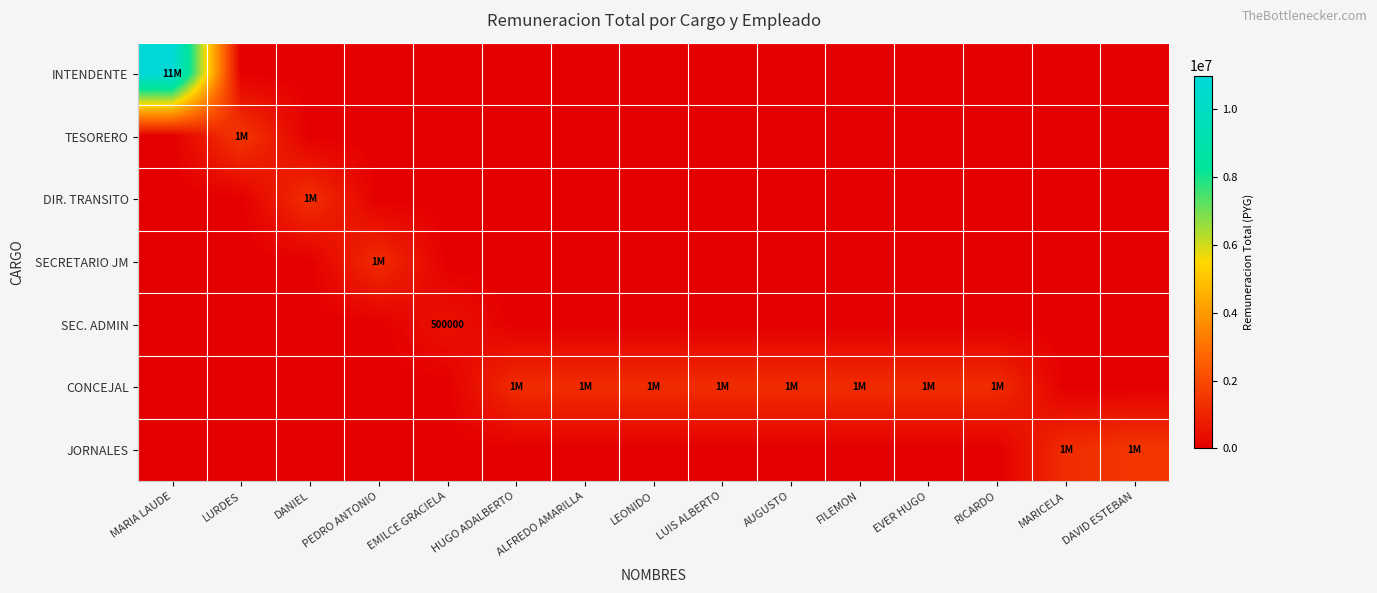

At which label does TESORERO reach its minimum?

MARIA LAUDE